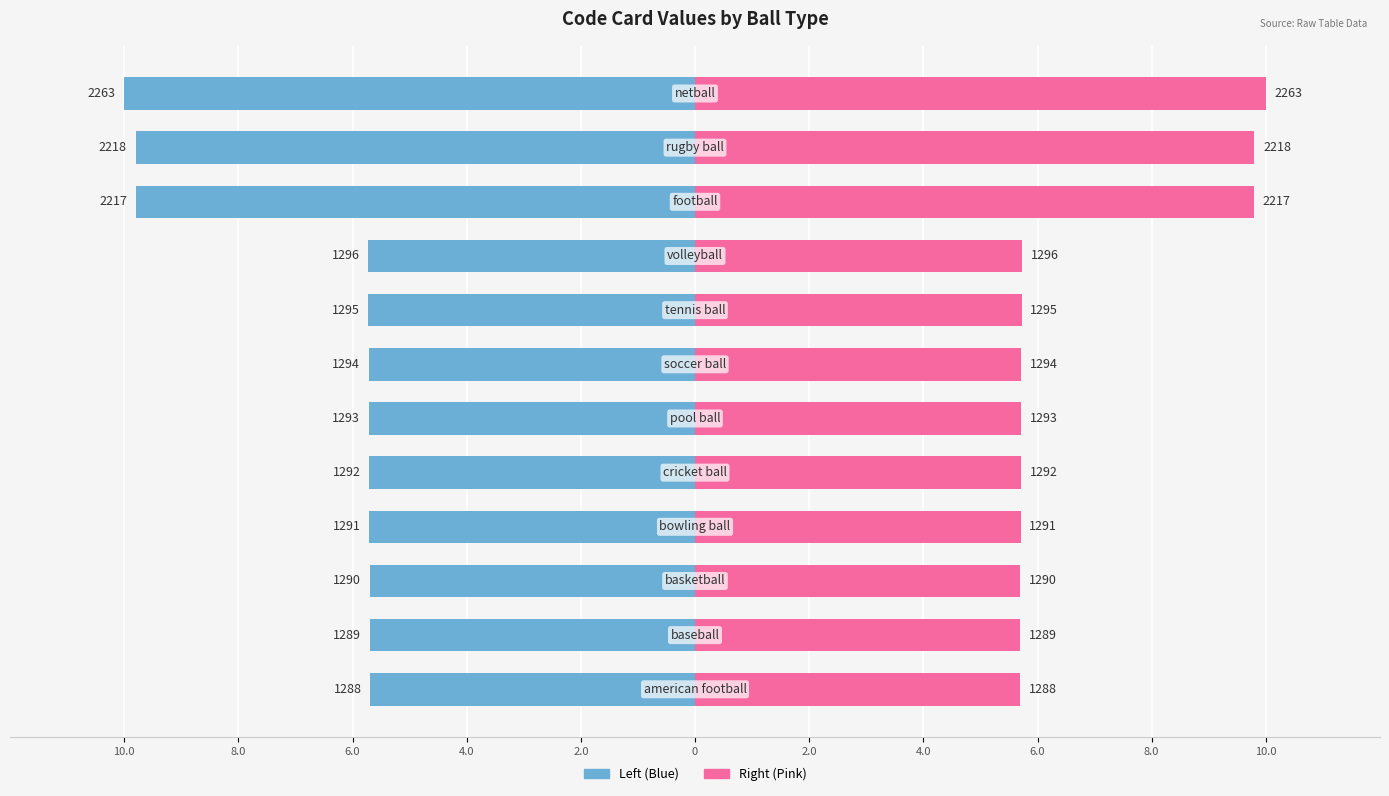

What is the value of the Code Card (Left) bar at the 7th from the left?

-5.7